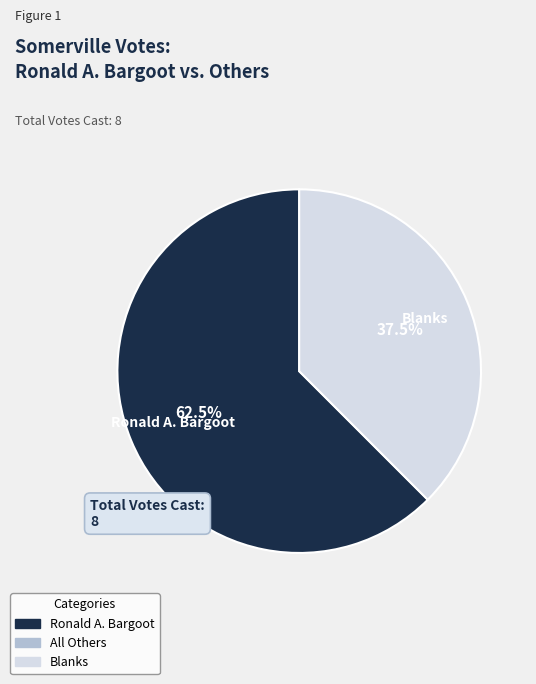

Does any single category account for the majority?

Yes